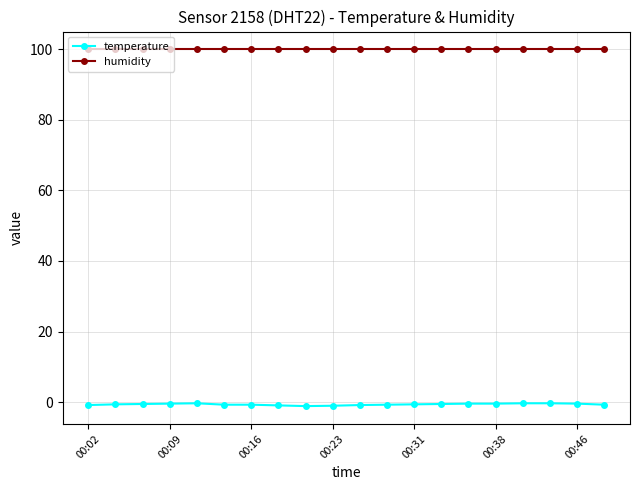

At how many categories does at least one series exceed 71?

20